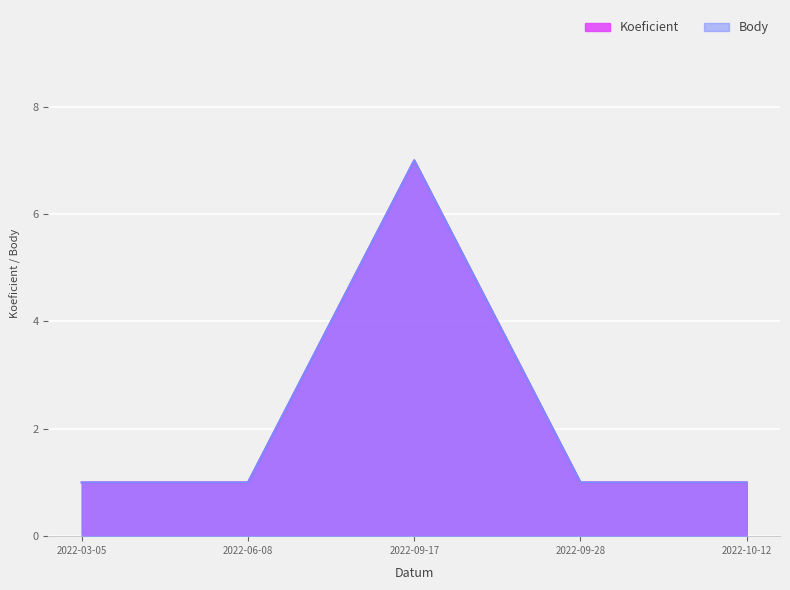

True or false: Body and Koeficient intersect in this chart.

False